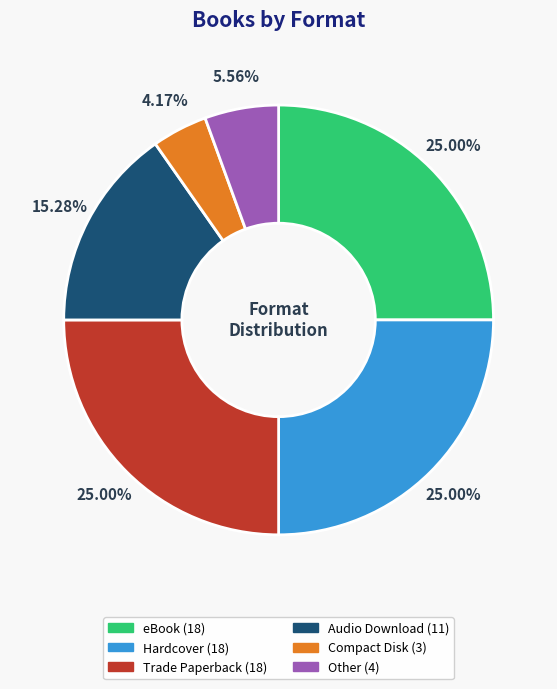

How much of the chart is everything except eBook?

75.0%